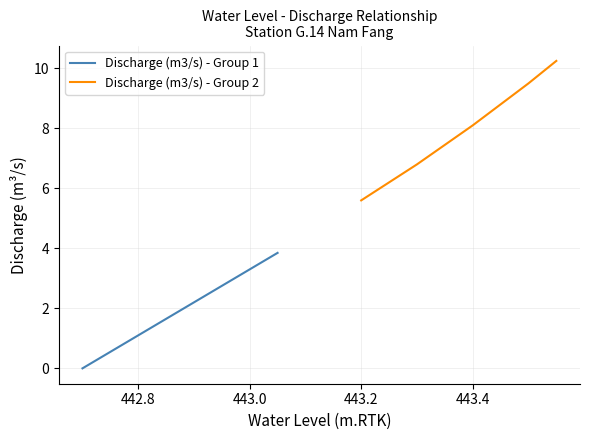

The Discharge (m3/s) - Group 2 series shows 7.5 at 443.2. True or false?

False